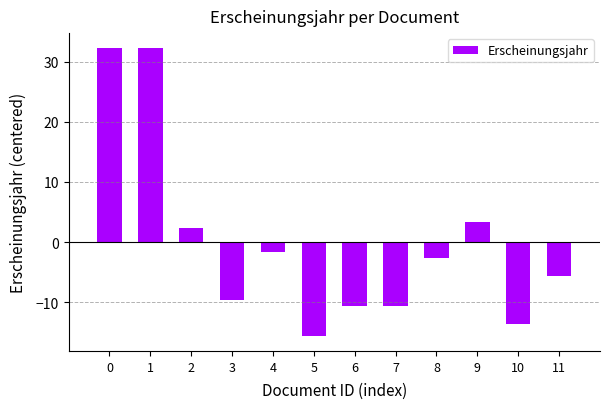

How many values are above zero?

4